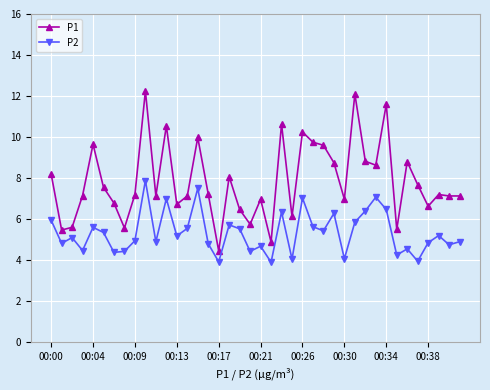

How many series are shown in this chart?

2